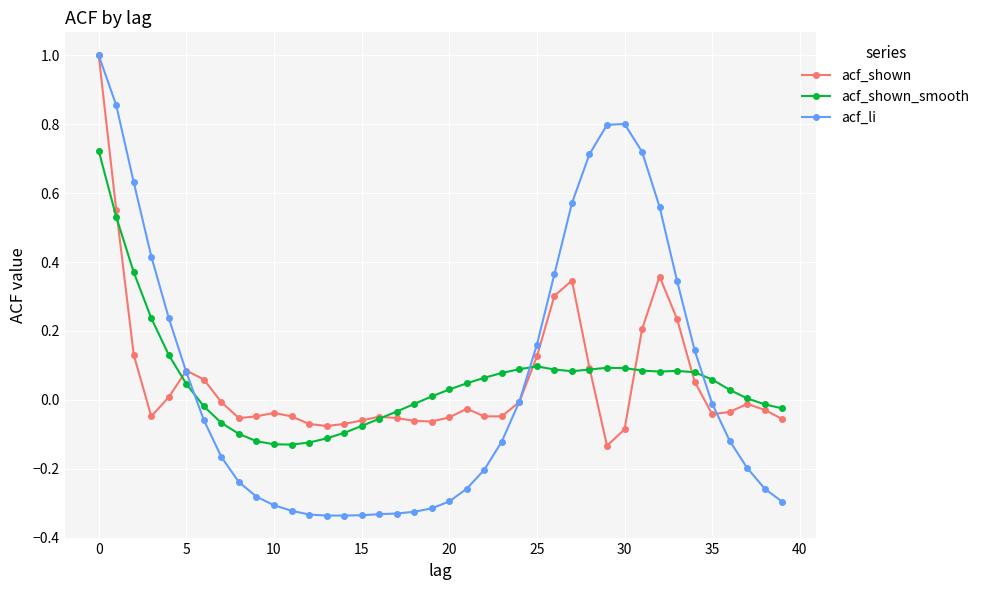

What is the maximum value shown in the chart?

1.0